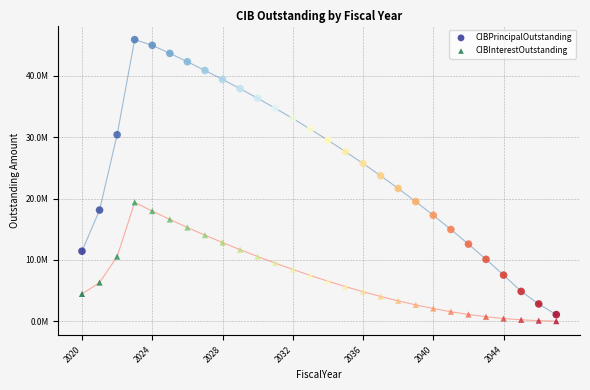

Which series has the largest Y range (max minus min)?

CIBPrincipalOutstanding